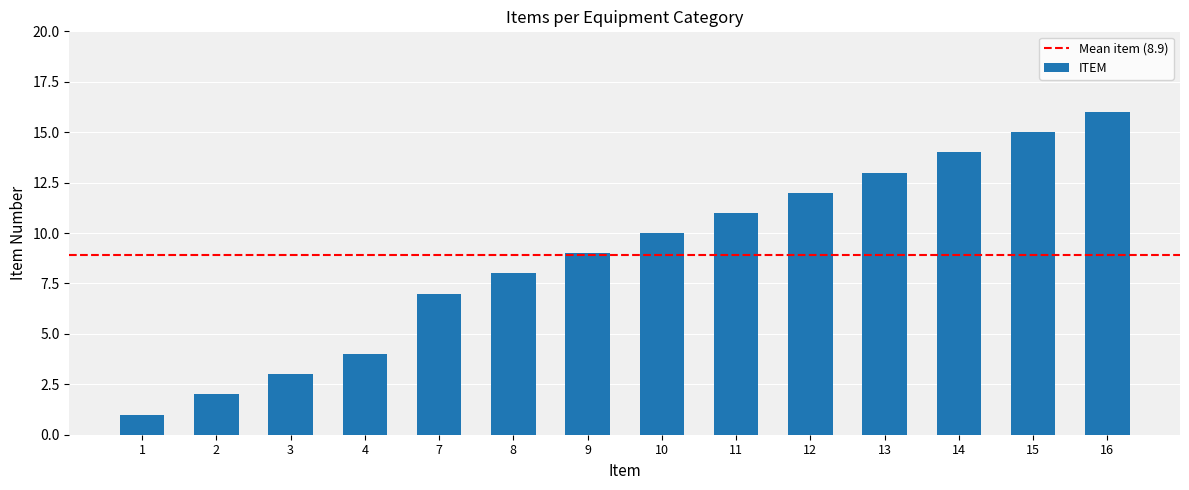

What is the difference between the maximum and minimum values?

15